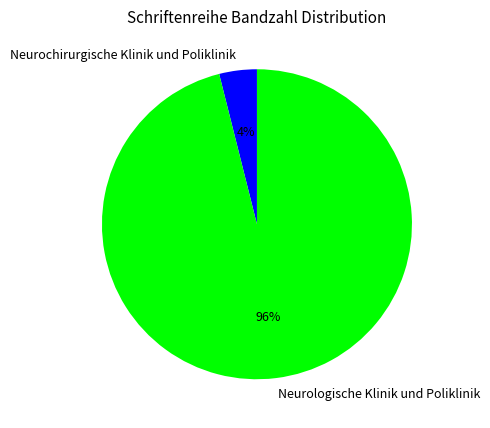

What percentage is the Neurochirurgische Klinik und Poliklinik slice, to the nearest percent?

4%